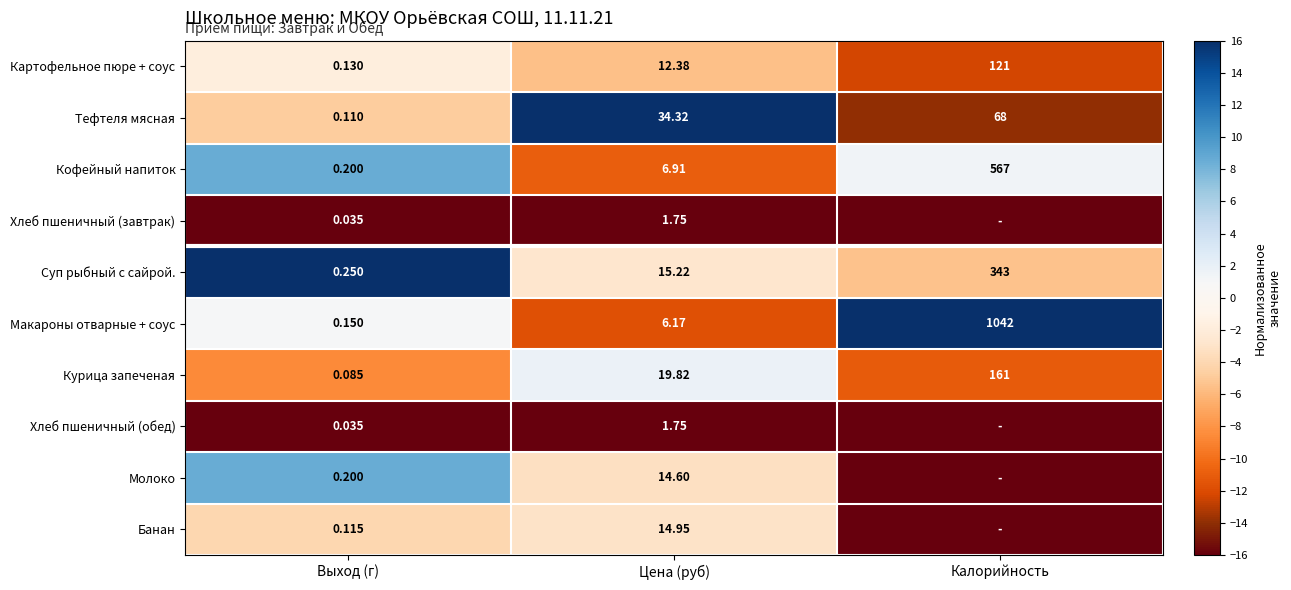

Is the value of Макароны отварные + соус at Выход (г) greater than the value of Тефтеля мясная at Выход (г)?

Yes